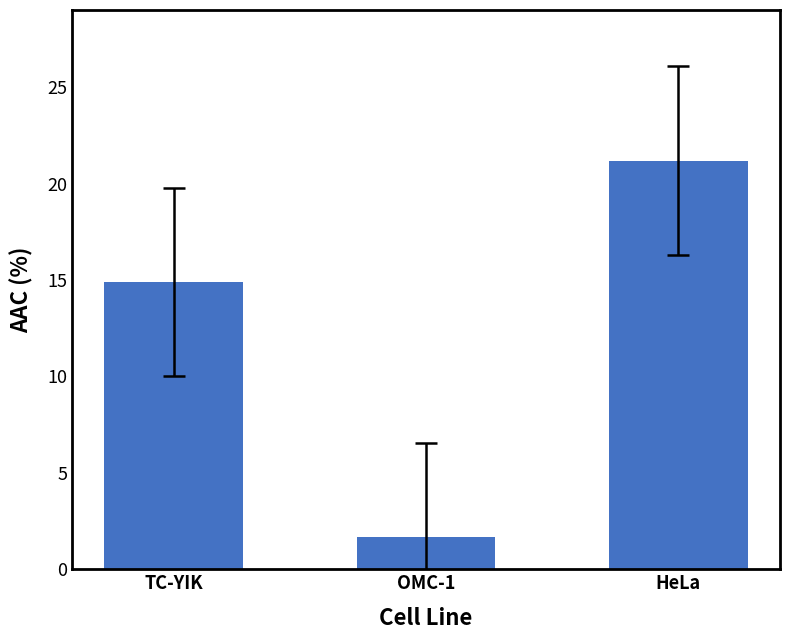

How many values are below 14?

1